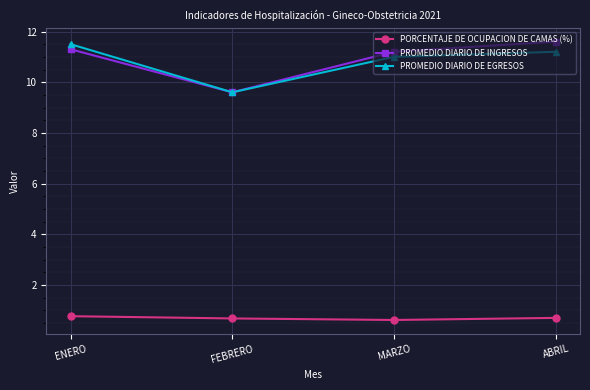

At which category does PROMEDIO DIARIO DE EGRESOS reach its first local valley?

FEBRERO